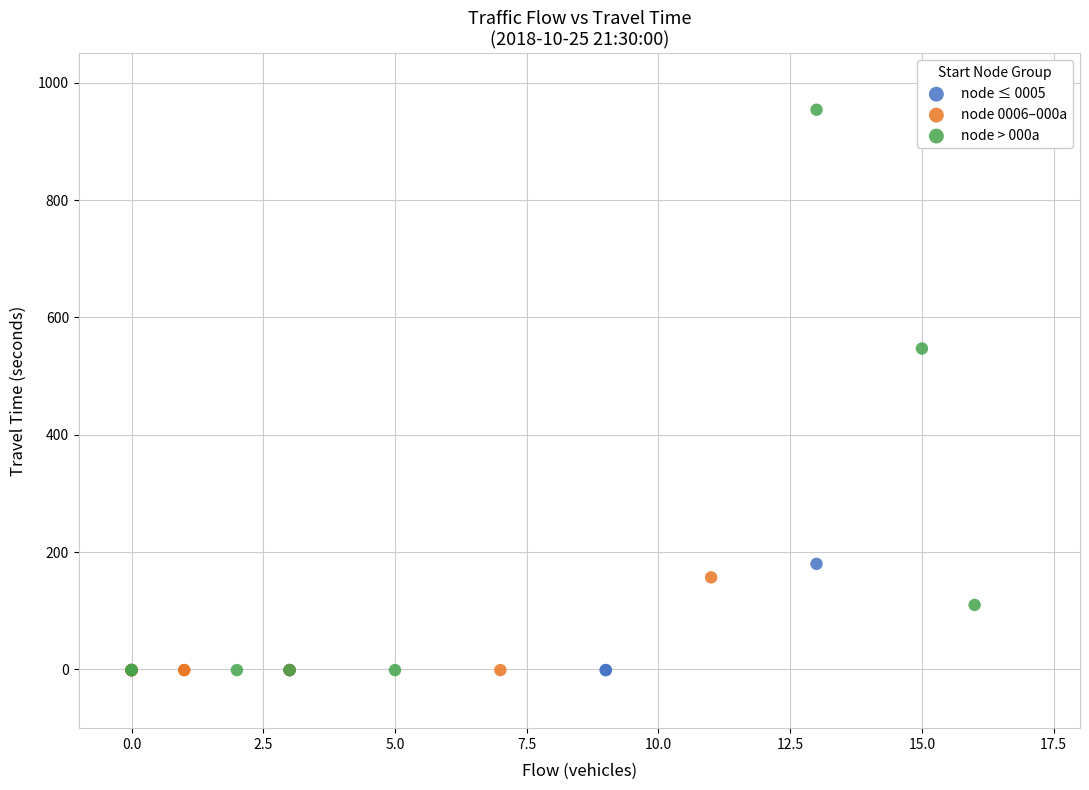

Which series reaches the maximum Y coordinate?

node > 000a